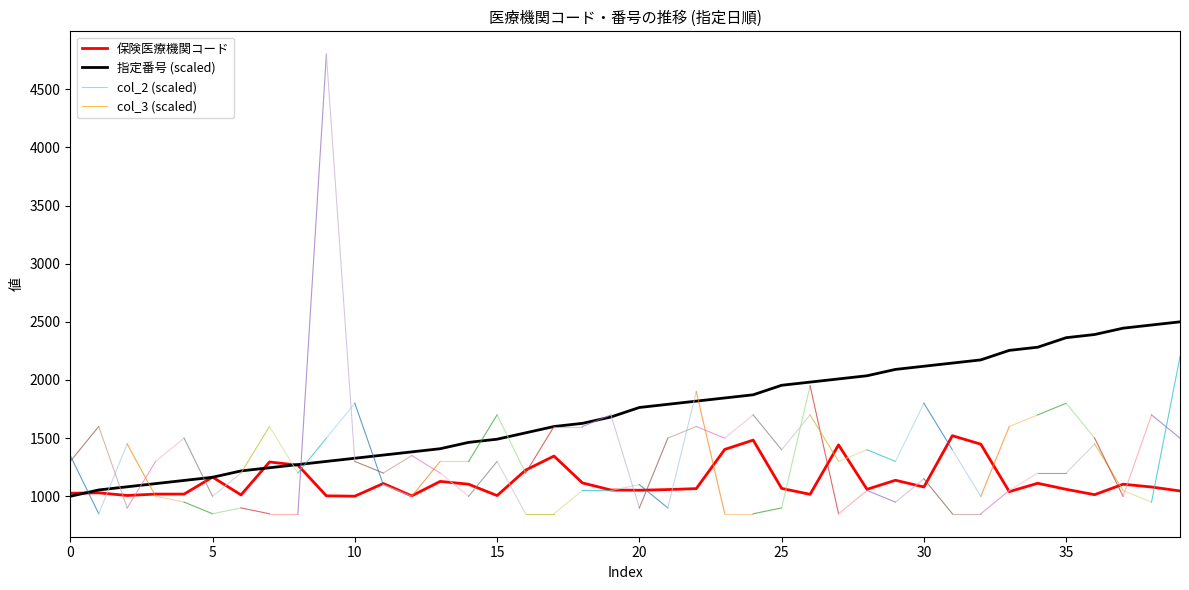

What is the minimum value for 保険医療機関コード?

1001.0